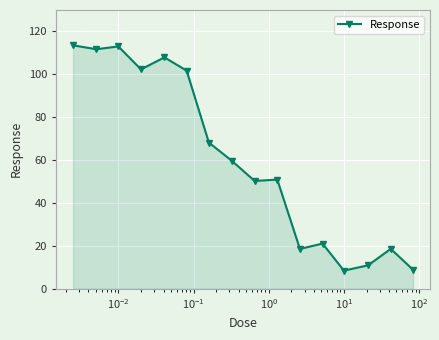

What is the minimum value shown in the chart?

8.4